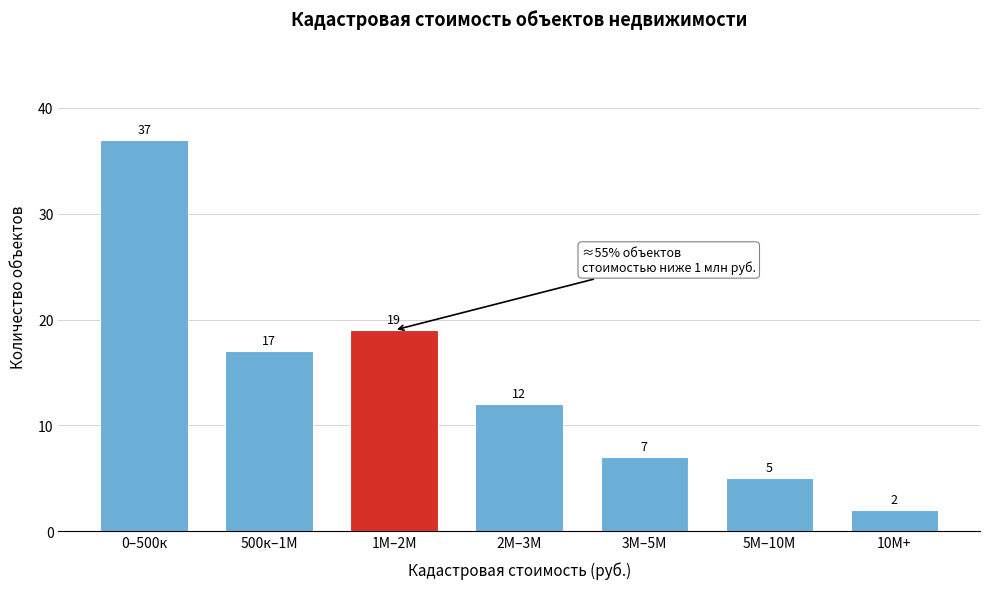

Reading left to right, transcribe all the data shown in this chart.

0–500к=37	500к–1М=17	1М–2М=19	2М–3М=12	3М–5М=7	5М–10М=5	10М+=2